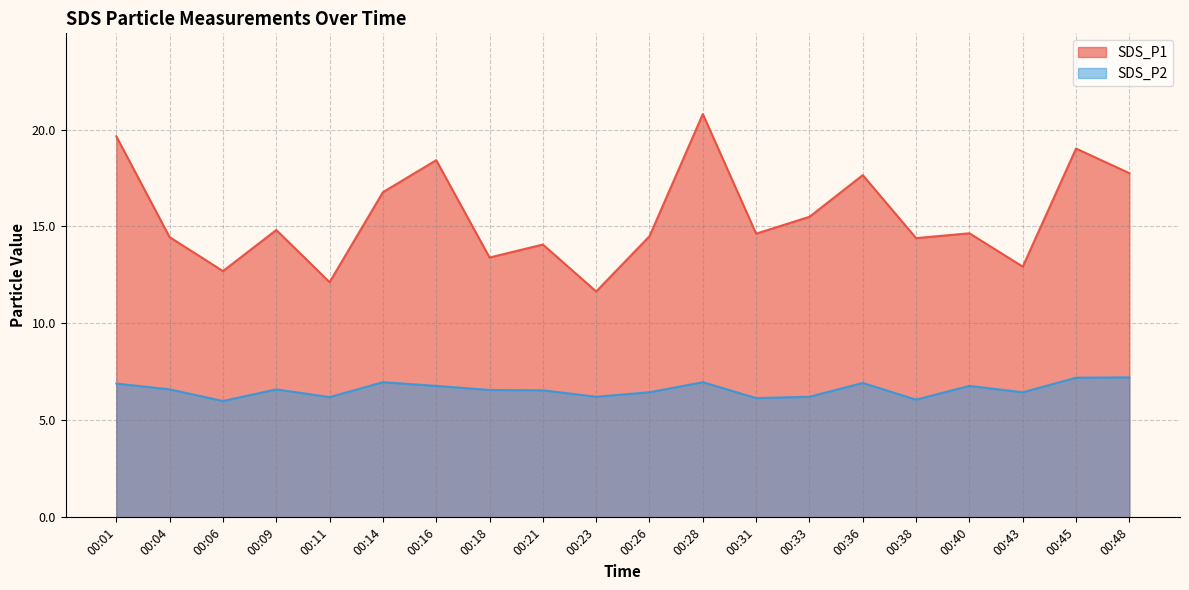

Count the number of data series in this chart.

2